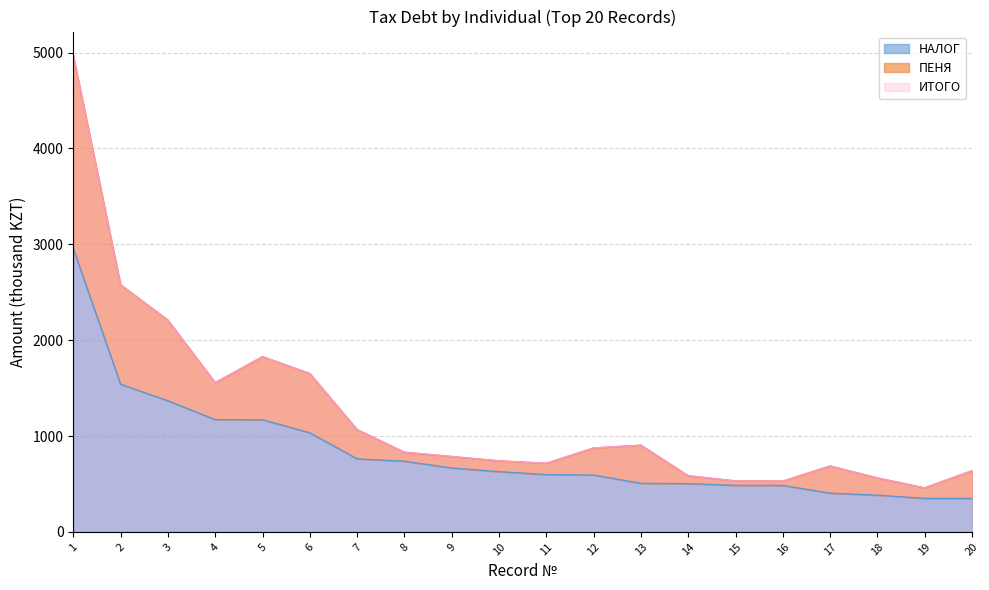

How many lines are shown in the chart?

3